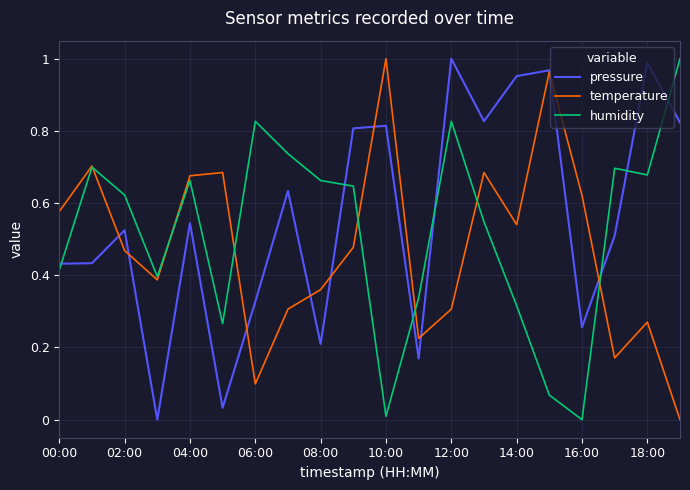

How many times do pressure and humidity cross each other?

7